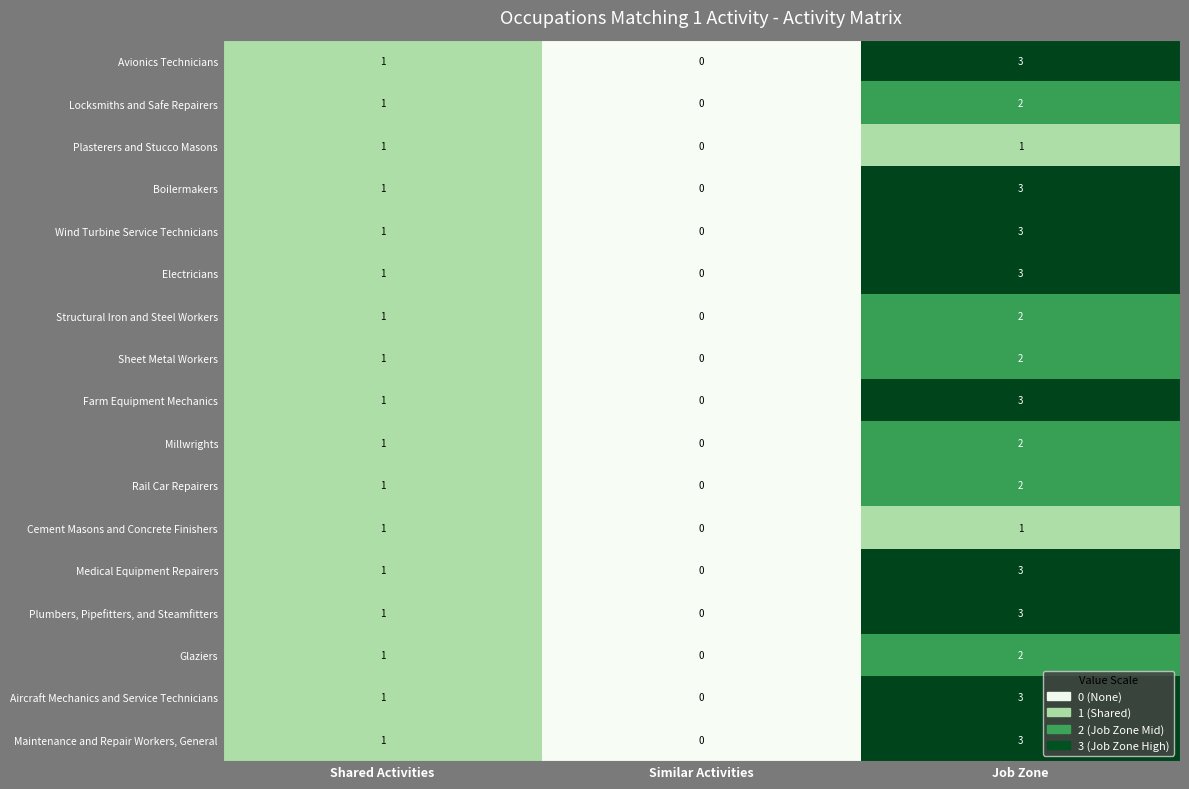

At which label is Plumbers, Pipefitters, and Steamfitters closest to 1?

Shared Activities